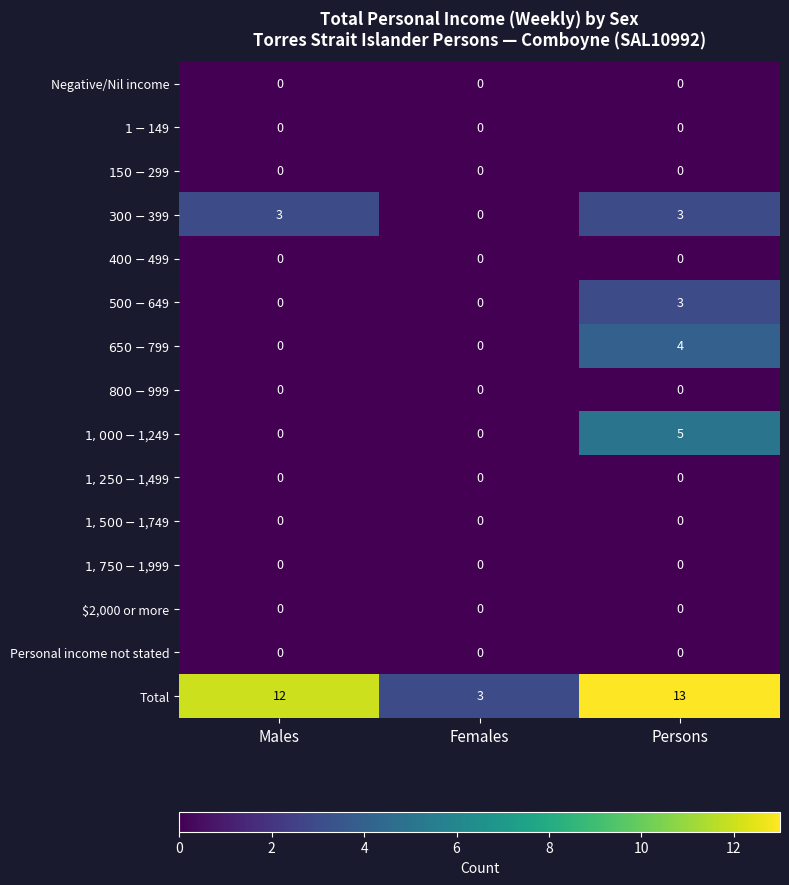

Which series has the largest total across all categories?

Total